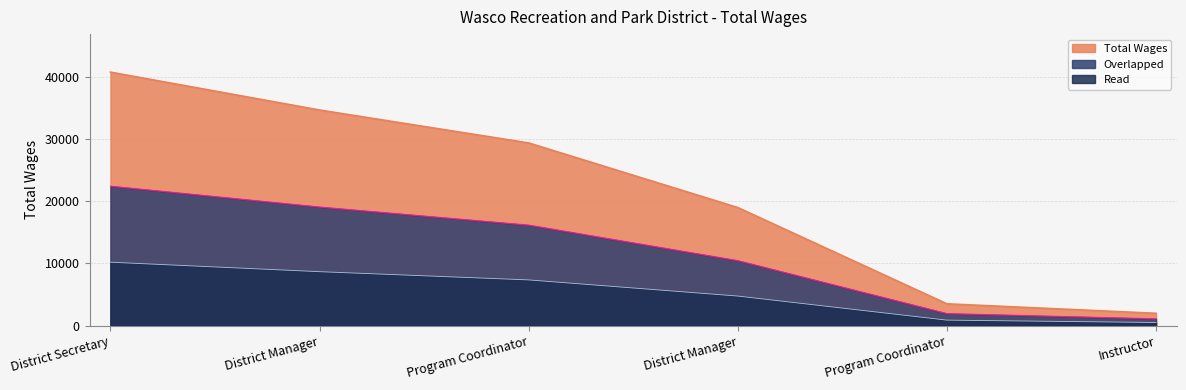

At which label does the data first exceed 29400?

District Secretary